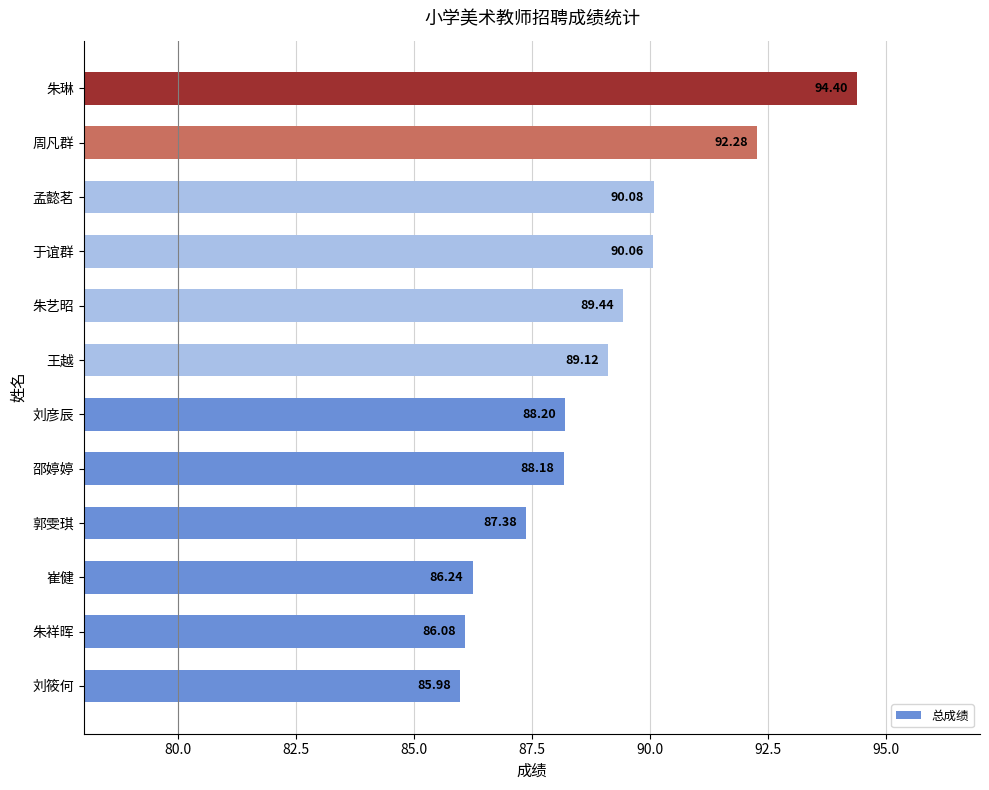

What is the sum of the values at 刘彦辰 and 郭雯琪?

175.6